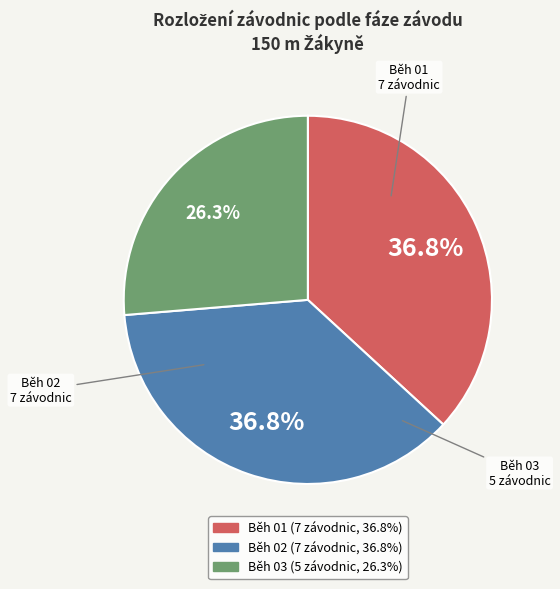

Does Běh 01 represent more than half of the total?

No